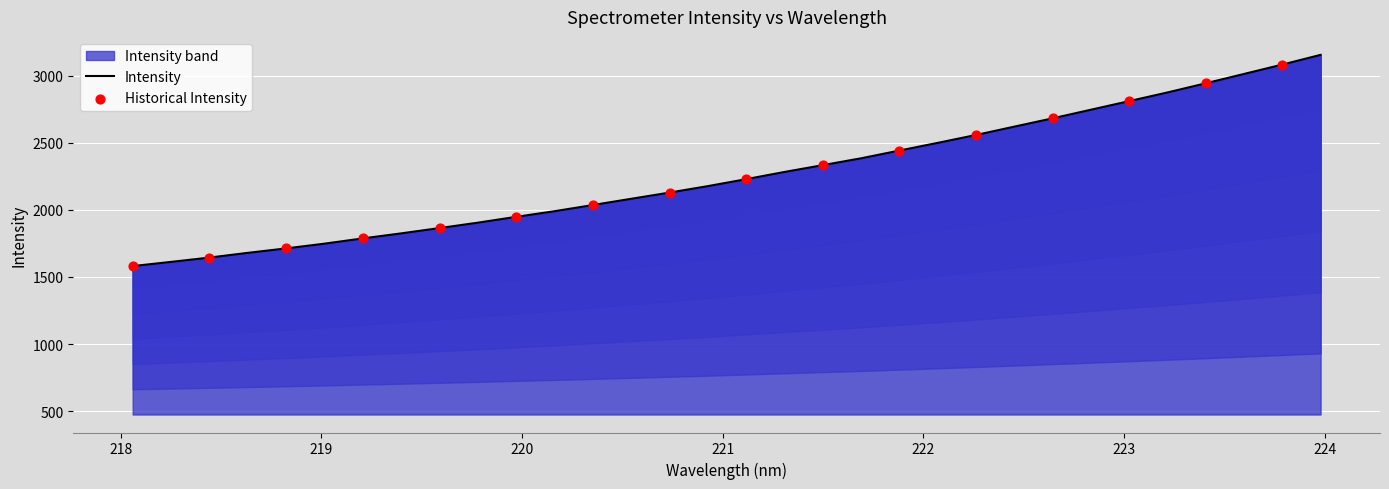

What is the ratio of the value at 221.8812 to the value at 222.6447?

0.9